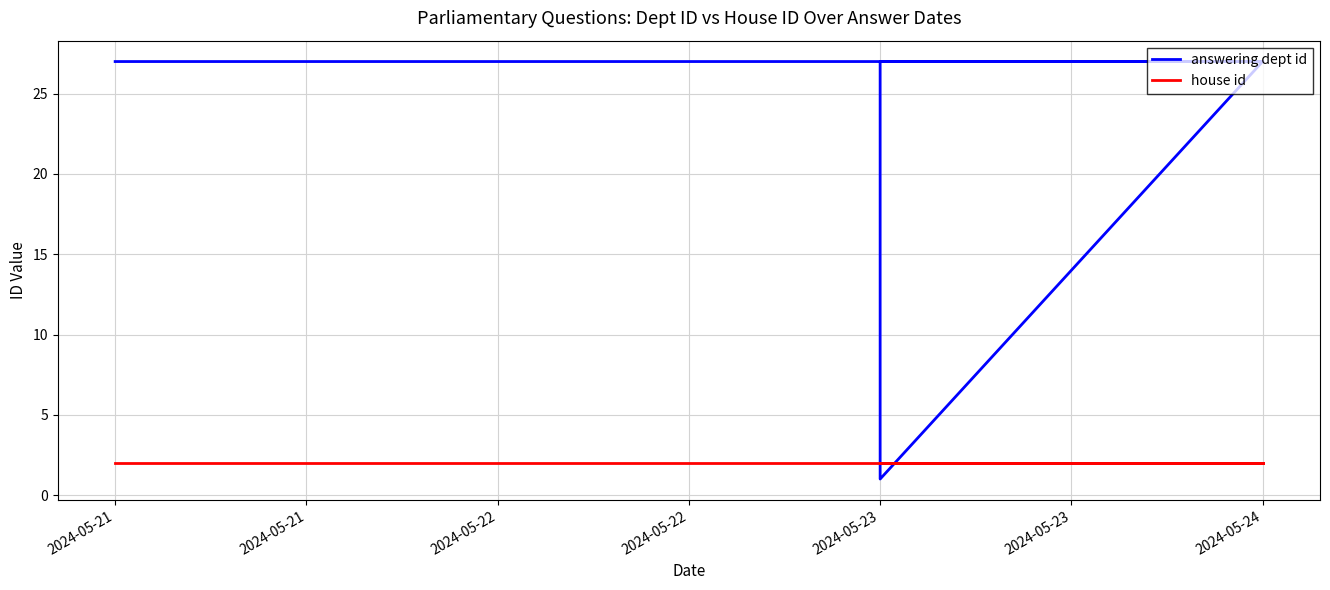

At which label does answering dept id reach its peak?

2024-05-24